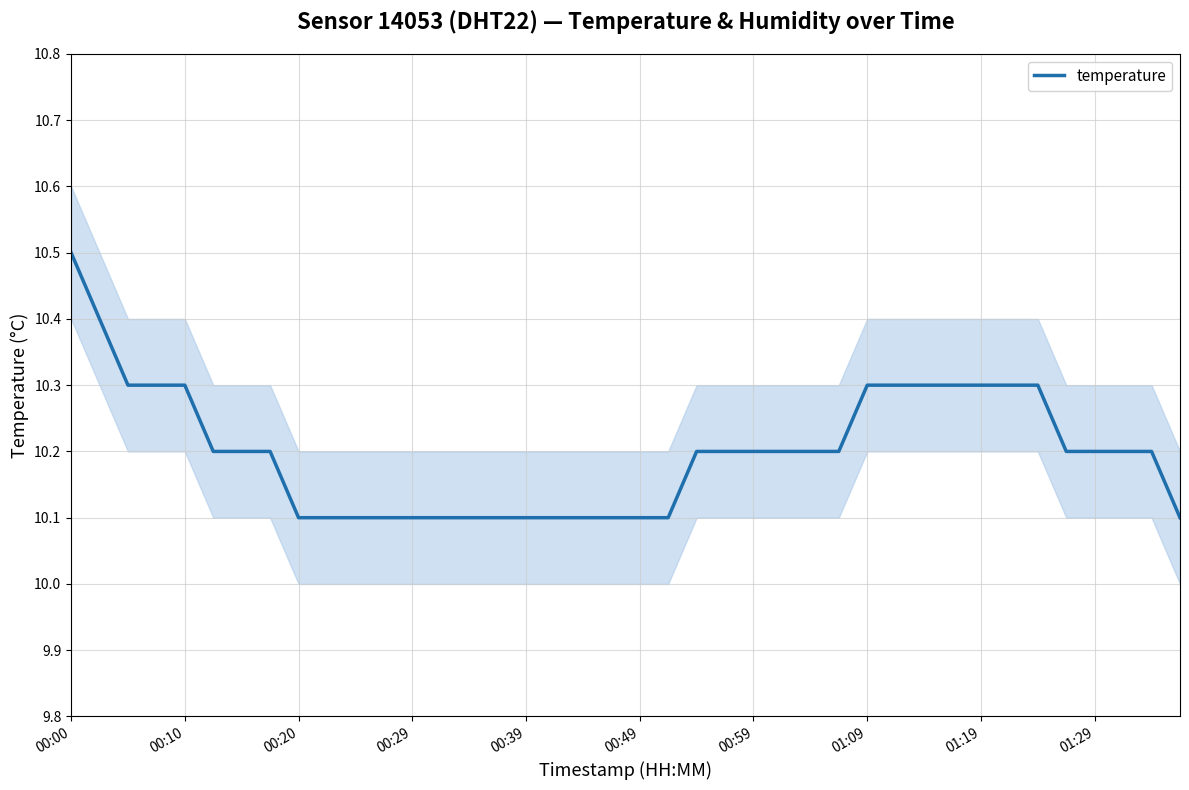

The temperature series shows 17.9 at 01:09. True or false?

False